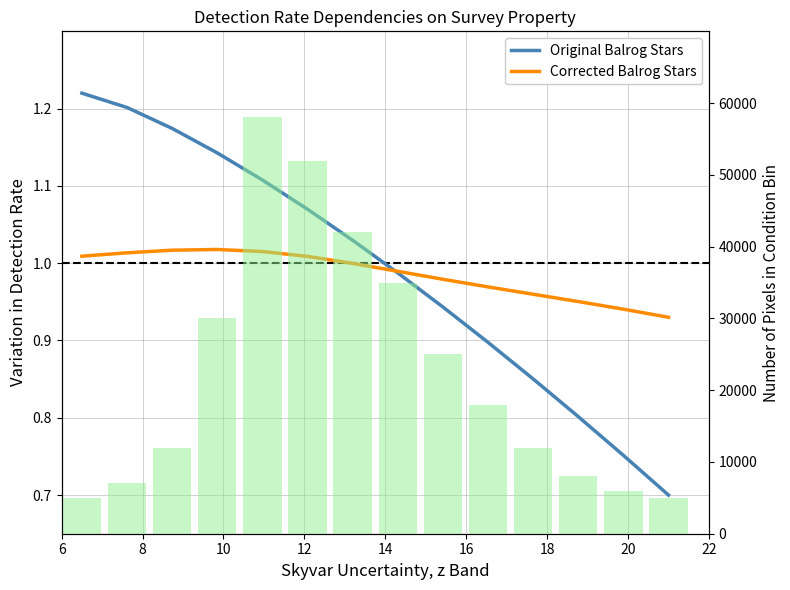

What is the difference between the maximum and minimum values in the Corrected Balrog Stars series?

0.1